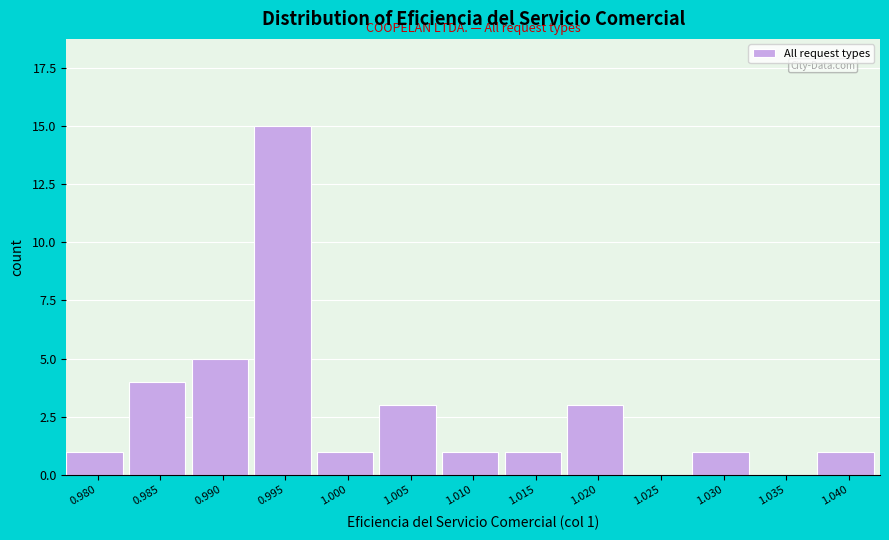

Reading left to right, transcribe all the data shown in this chart.

0.980=1	0.985=4	0.990=5	0.995=15	1.000=1	1.005=3	1.010=1	1.015=1	1.020=3	1.025=0	1.030=1	1.035=0	1.040=1